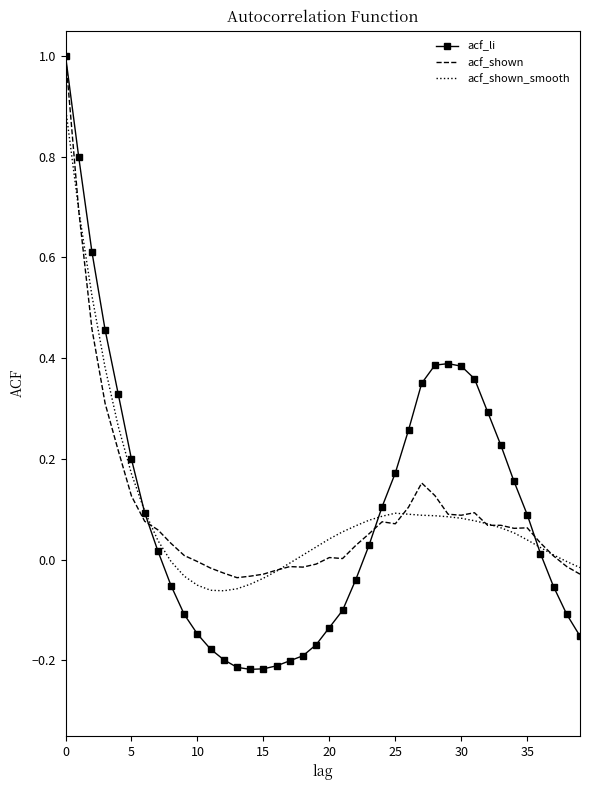

What is the maximum value shown in the chart?

1.0